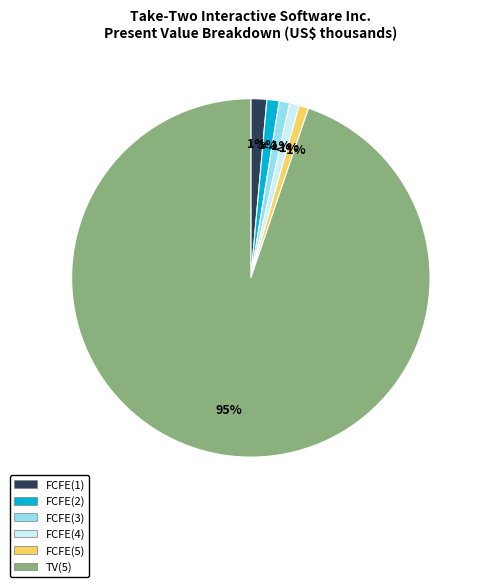

To the nearest percent, what is the difference between the largest and smallest slice percentages?

94%